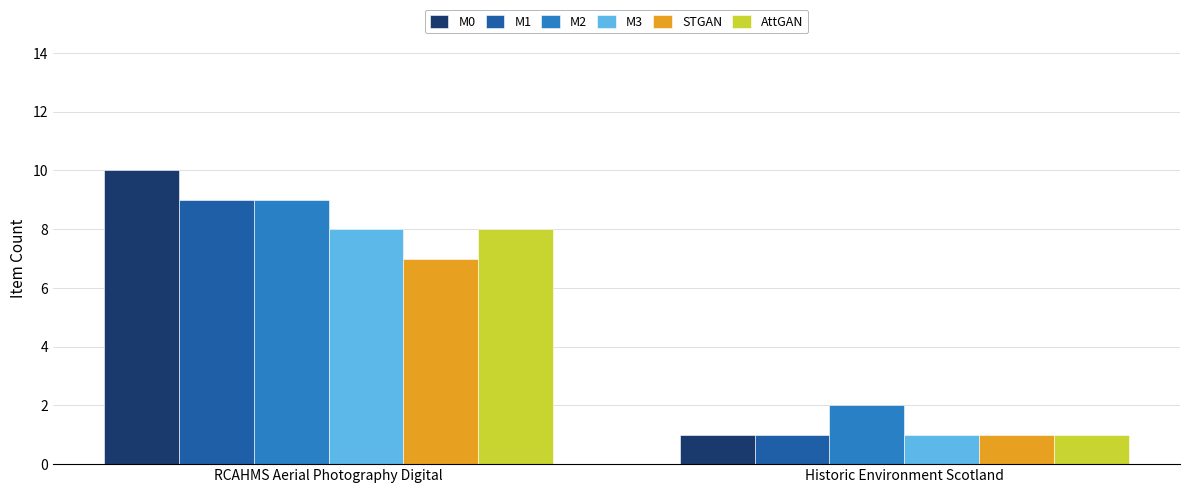

Which series has the largest range (max minus min)?

M0